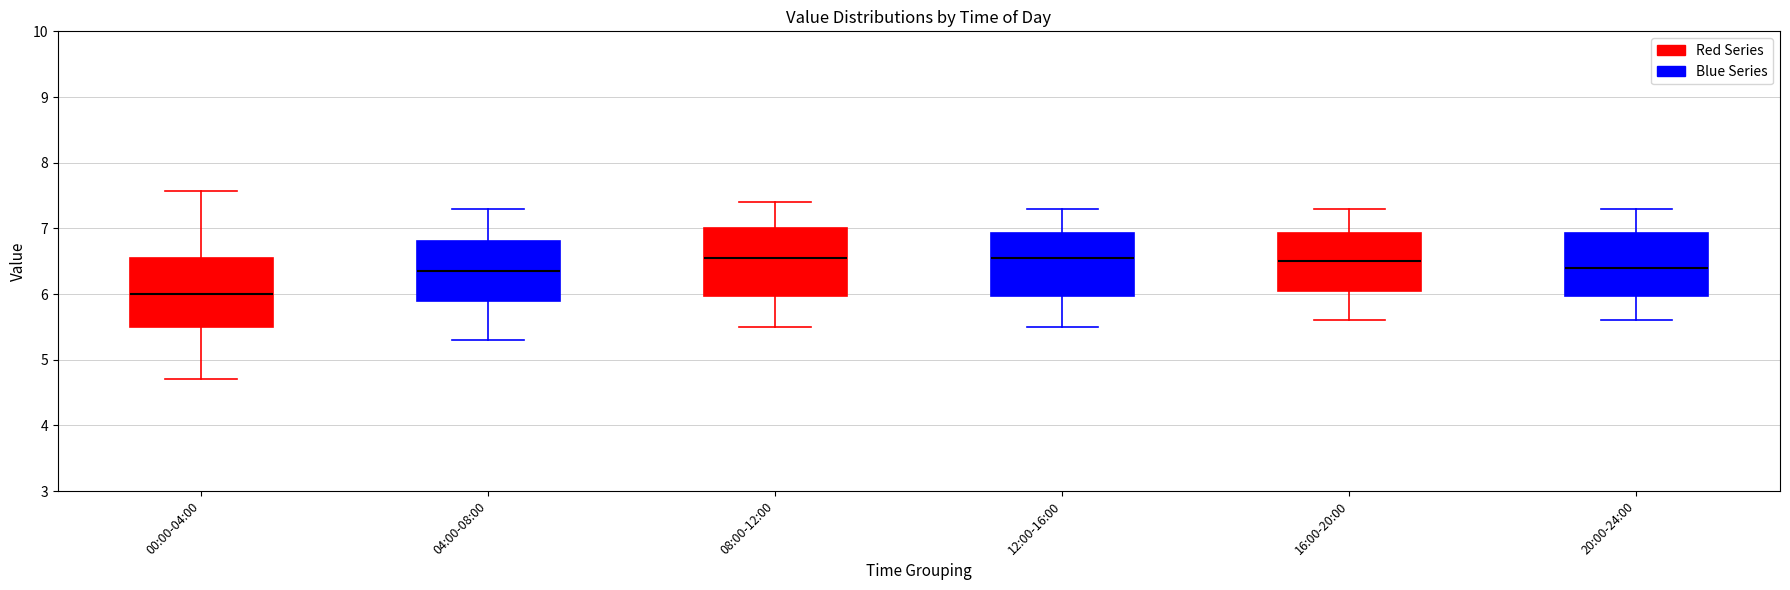

Which box has the lowest median line?

00:00-04:00